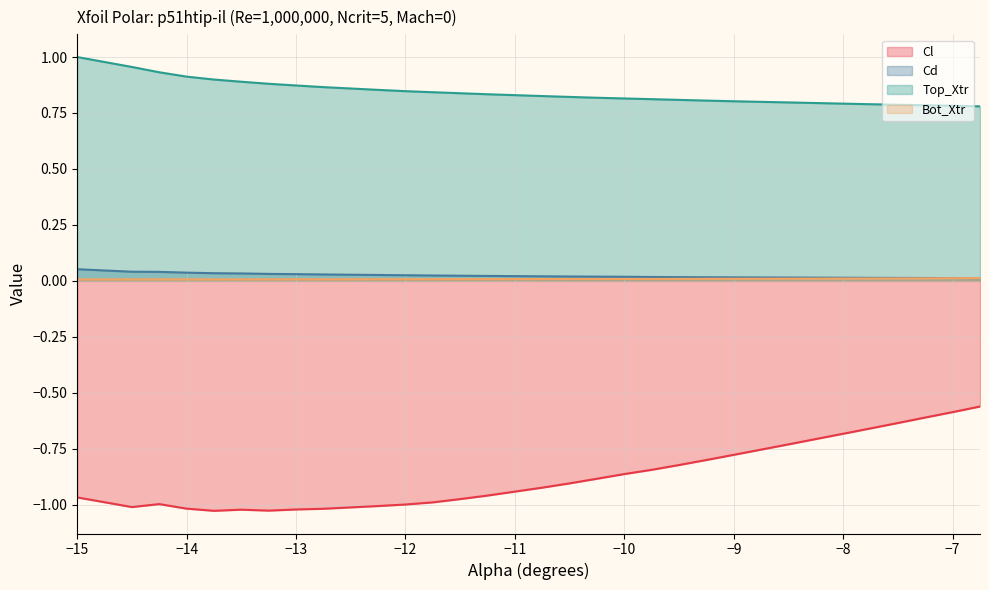

What is the maximum value for Cd (line)?

0.1